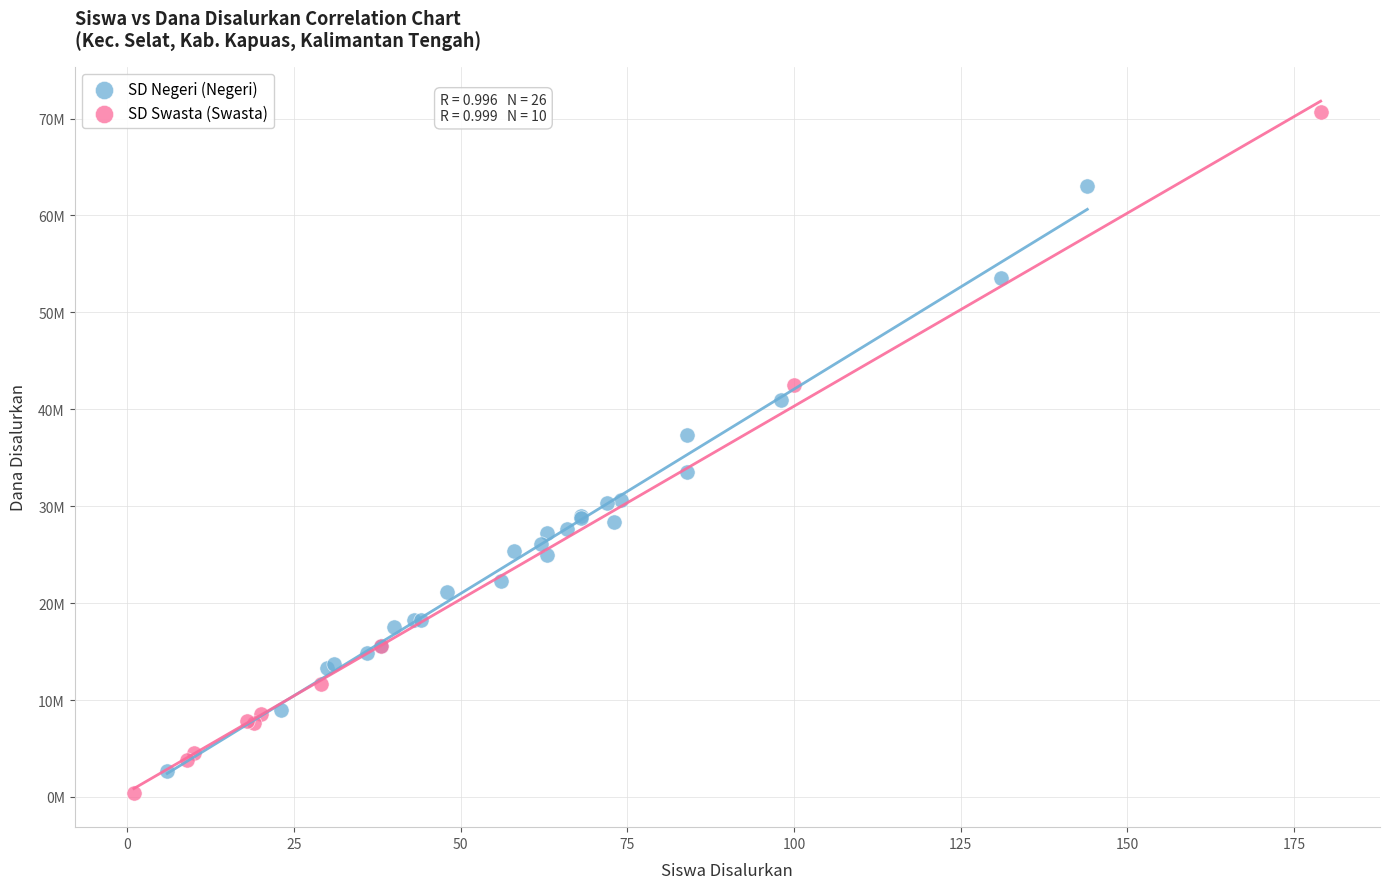

Which series contains the lowest Y value?

SD Swasta (Swasta)